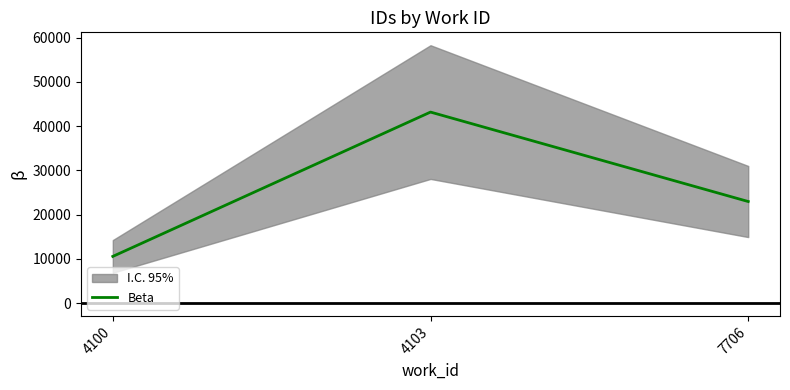

Is this an area chart (filled region under the line)?

No